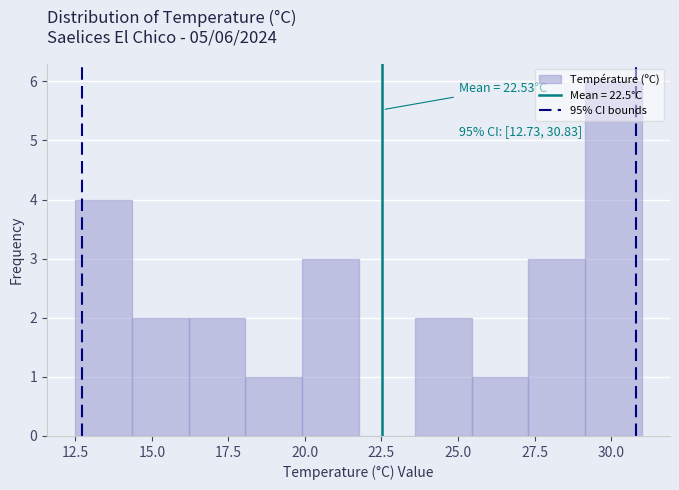

Around what value on the x-axis is the tallest bar? Give the approximate position of its centre, as read against the axis.

30.0